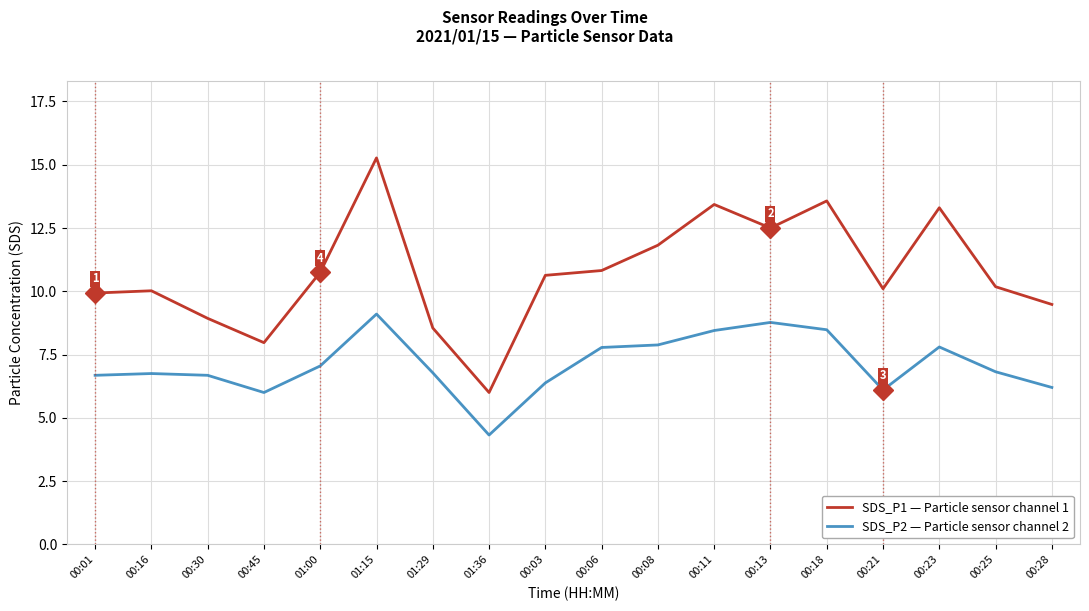

What is the spread (max minus min) of values at 00:16?

3.3